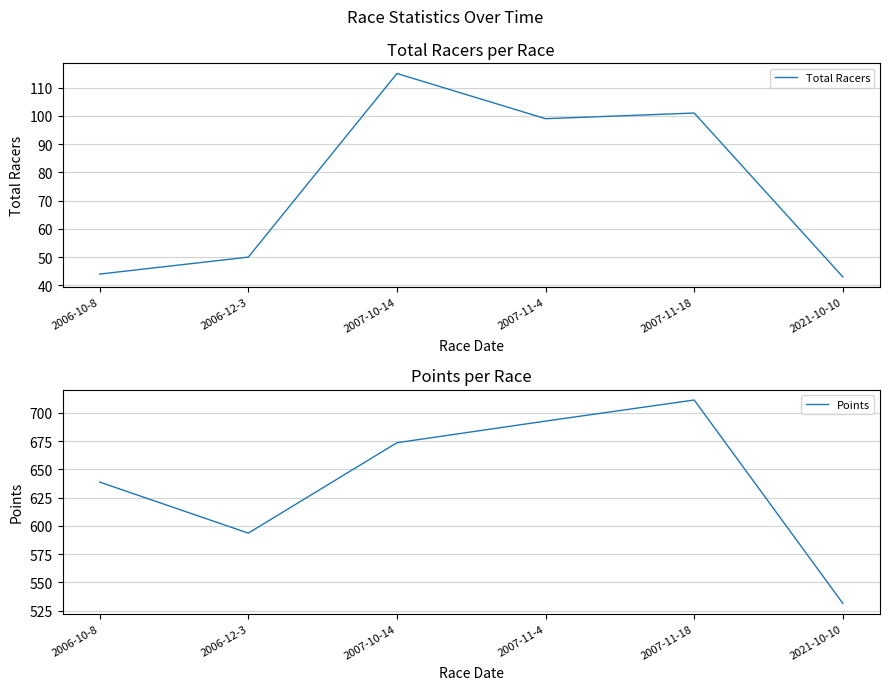

What is the difference between the maximum and minimum values in the Total Racers series?

72